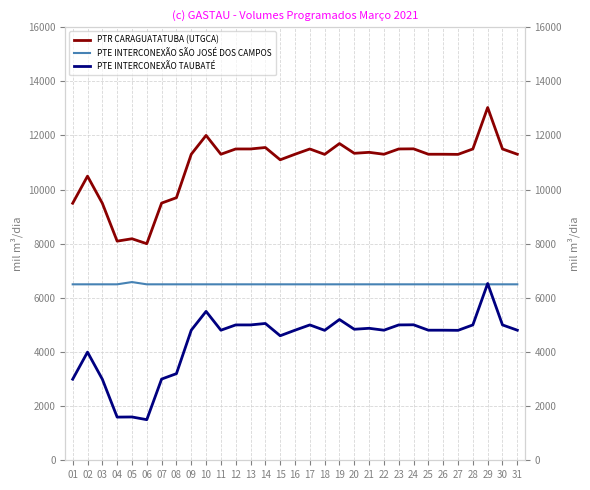

What is the difference between the PTR CARAGUATATUBA (UTGCA) values at 29 and 02?

2536.0